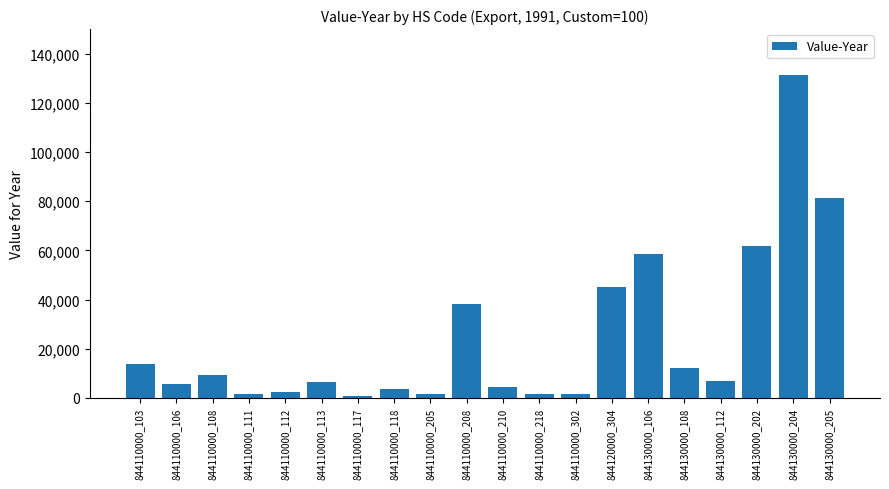

The value at 844110000_208 is 13589. True or false?

False